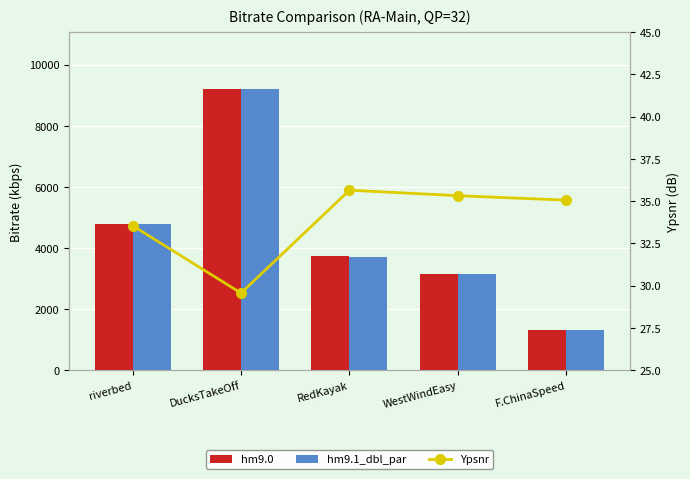

At which label is hm9.0 closest to 5267?

riverbed